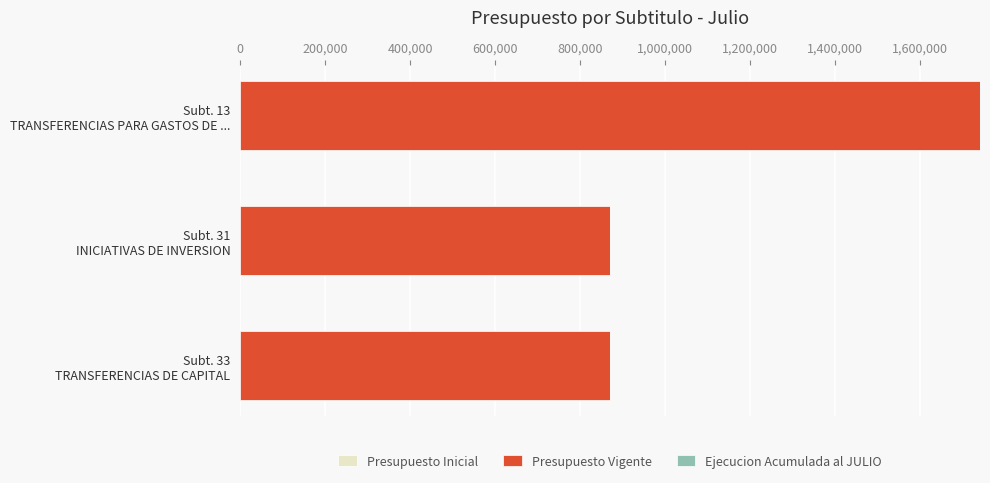

What is the minimum value shown in the chart?

870486